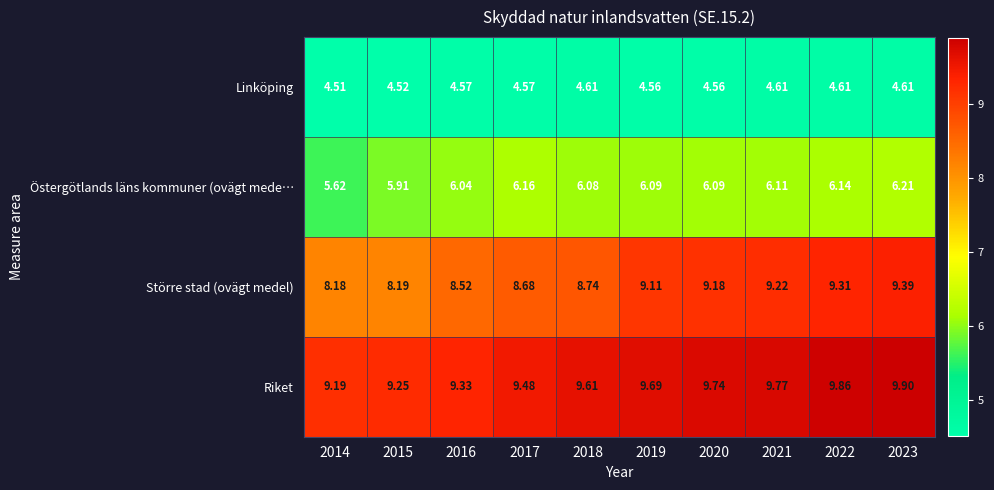

Rank the series at 2016 from highest to lowest value.

Riket, Större stad (ovägt medel), Östergötlands läns kommuner (ovägt mede…, Linköping